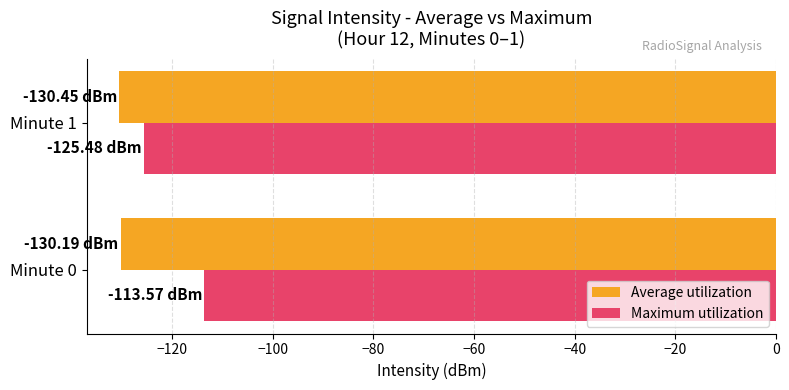

At which category is the sum across all series the highest?

Minute 0